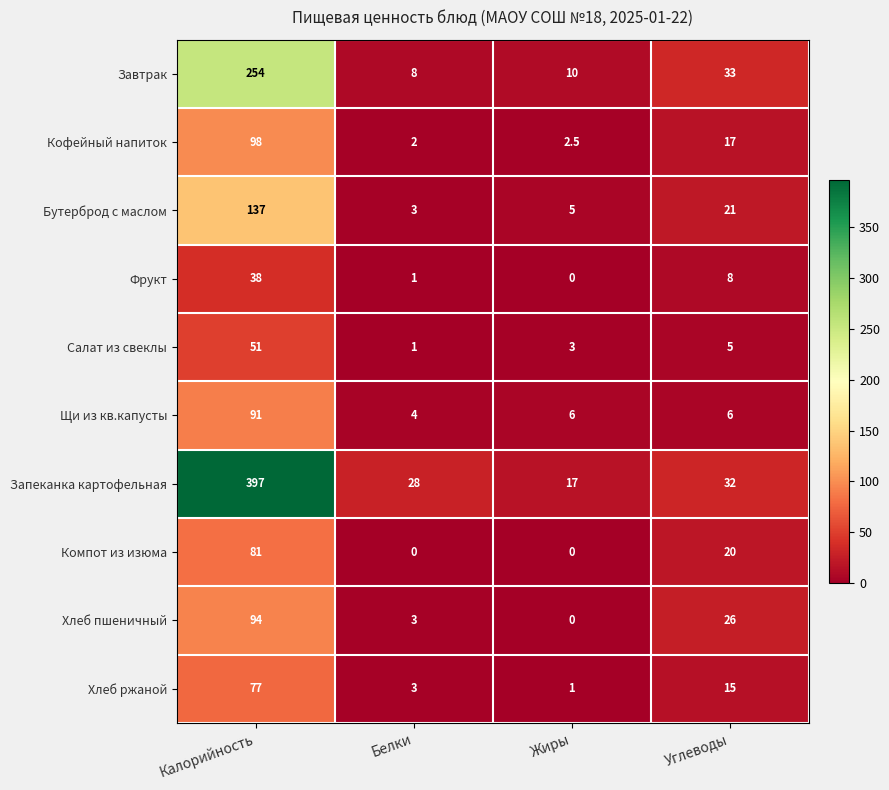

Which series changed the most between Белки and Углеводы?

Завтрак